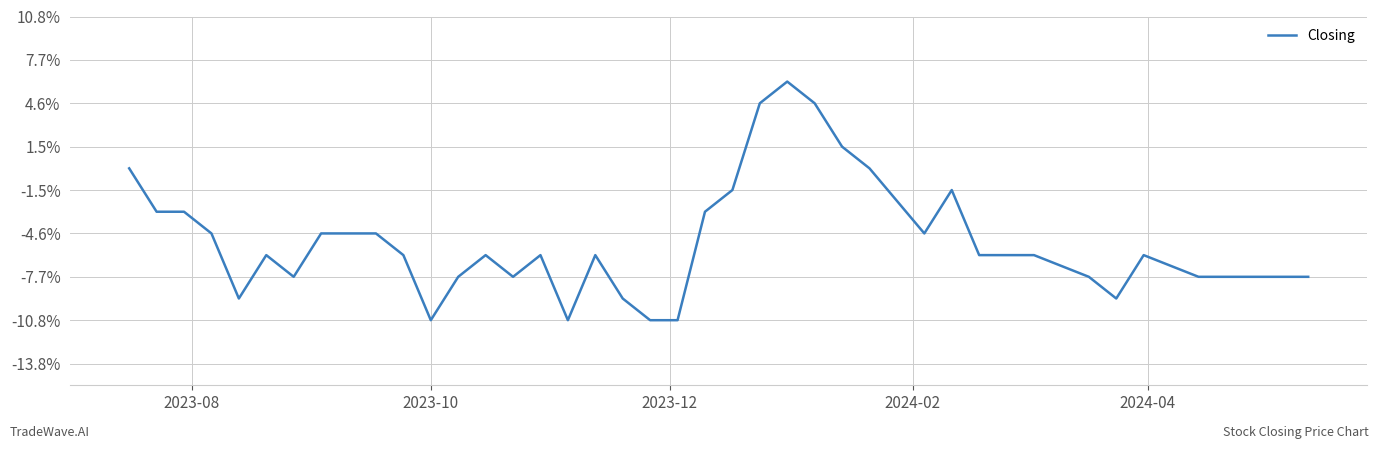

Does the chart display data point markers on the line(s)?

No